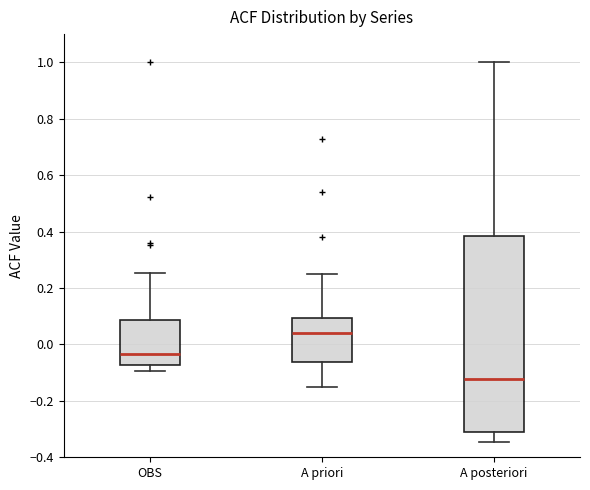

Which box's median line is the highest?

A priori